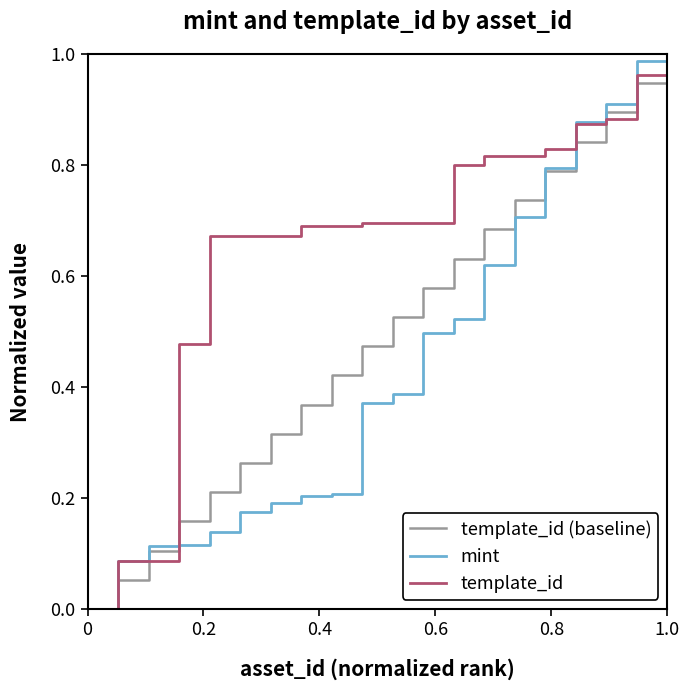

List the series in order of their overall mean, highest first.

template_id, template_id (baseline), mint